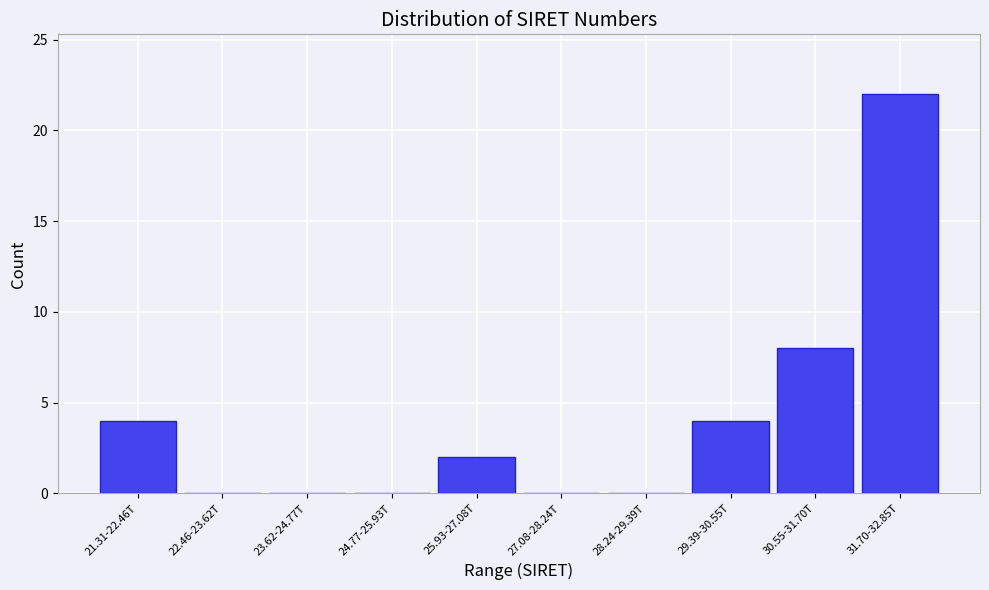

Reading left to right, what are all the values shown in this chart?

21.31-22.46T=4	22.46-23.62T=0	23.62-24.77T=0	24.77-25.93T=0	25.93-27.08T=2	27.08-28.24T=0	28.24-29.39T=0	29.39-30.55T=4	30.55-31.70T=8	31.70-32.85T=22